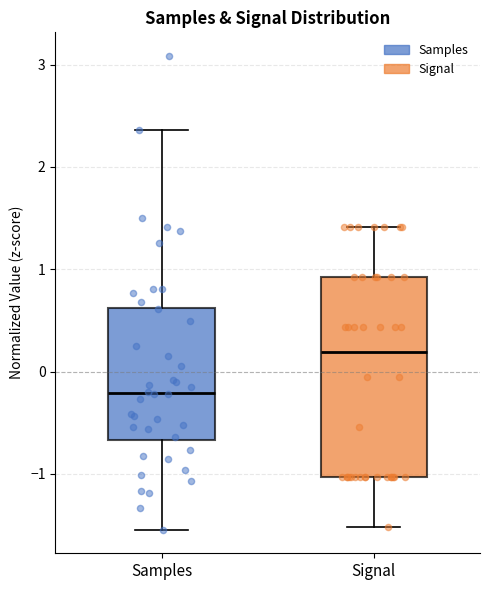

Reading left to right, transcribe this box plot: for each box, give where its median line is, the range the box spans, and where its two whiskers end, as read against the y-axis. The values are not printed on the chart, so give them approximately, as read against the axis.

Samples: median -0.2, box -0.7 to 0.6, whiskers -1.5 to 2.4
Signal: median 0.2, box -1.0 to 0.9, whiskers -1.5 to 1.4